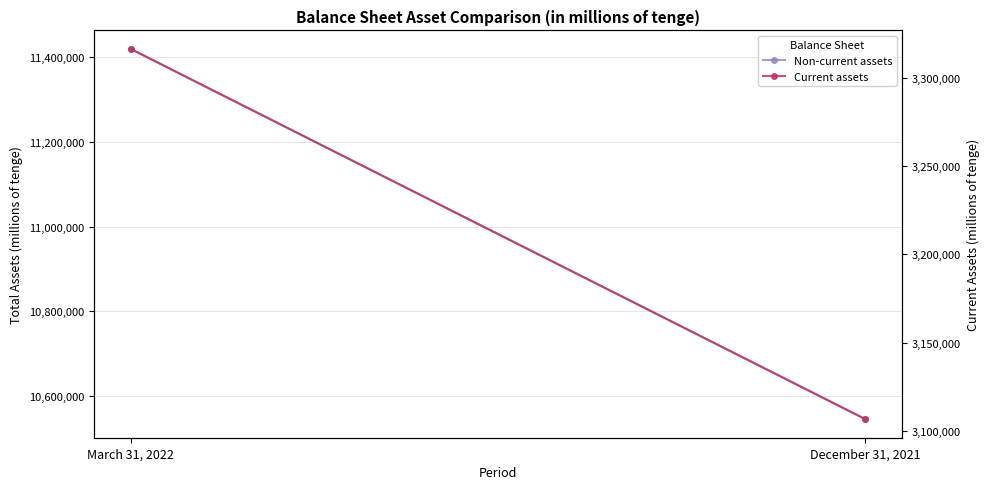

What is the label of the 2nd point from the left?

December 31, 2021